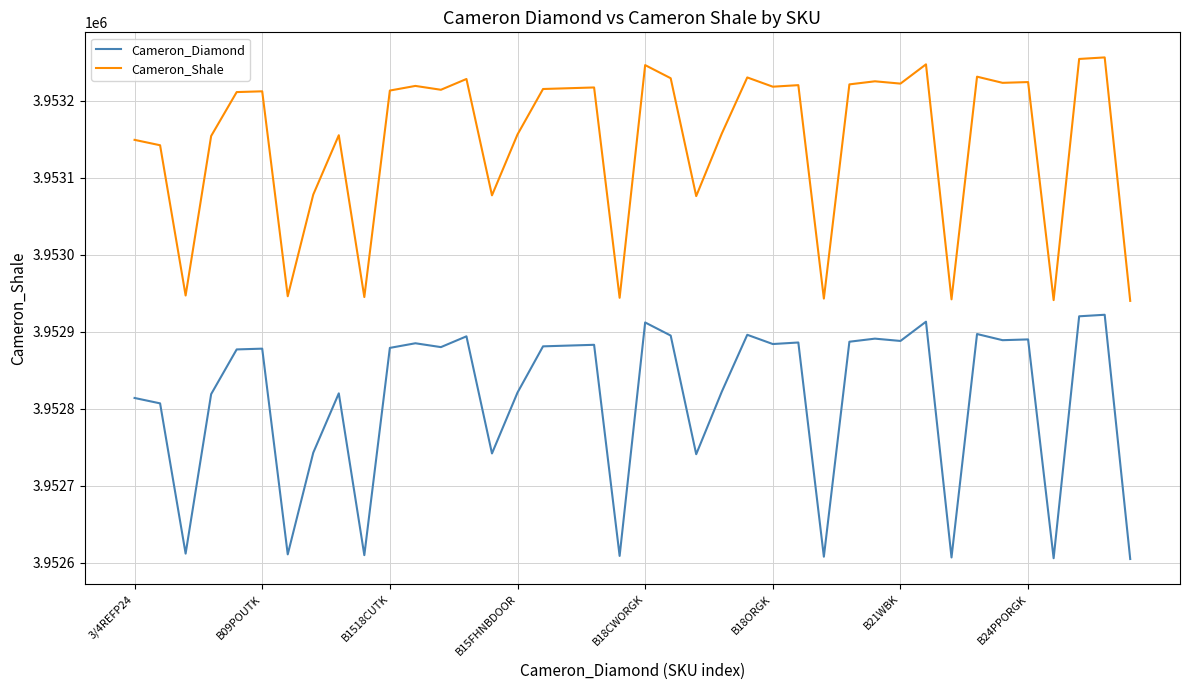

Which series has the largest range (max minus min)?

Cameron_Diamond